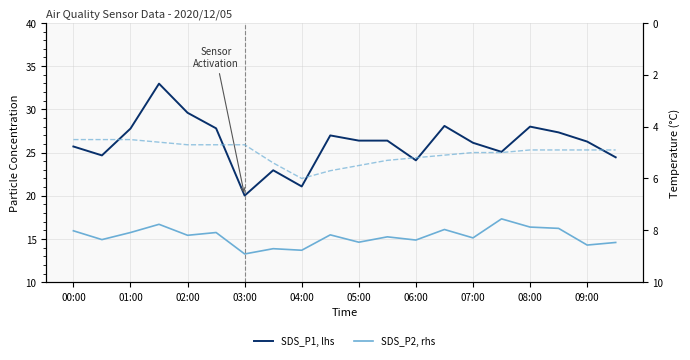

At how many categories does at least one series exceed 28?

3